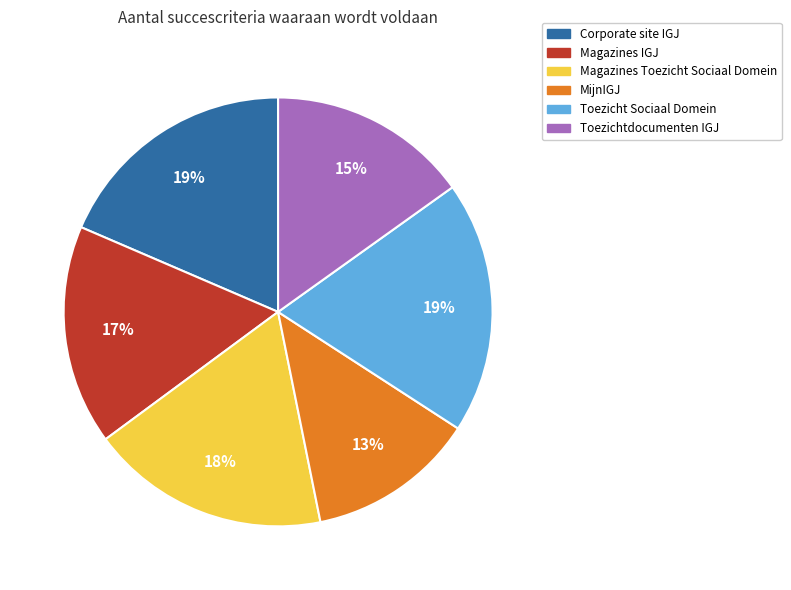

What percentage is the Corporate site IGJ slice, to the nearest percent?

19%